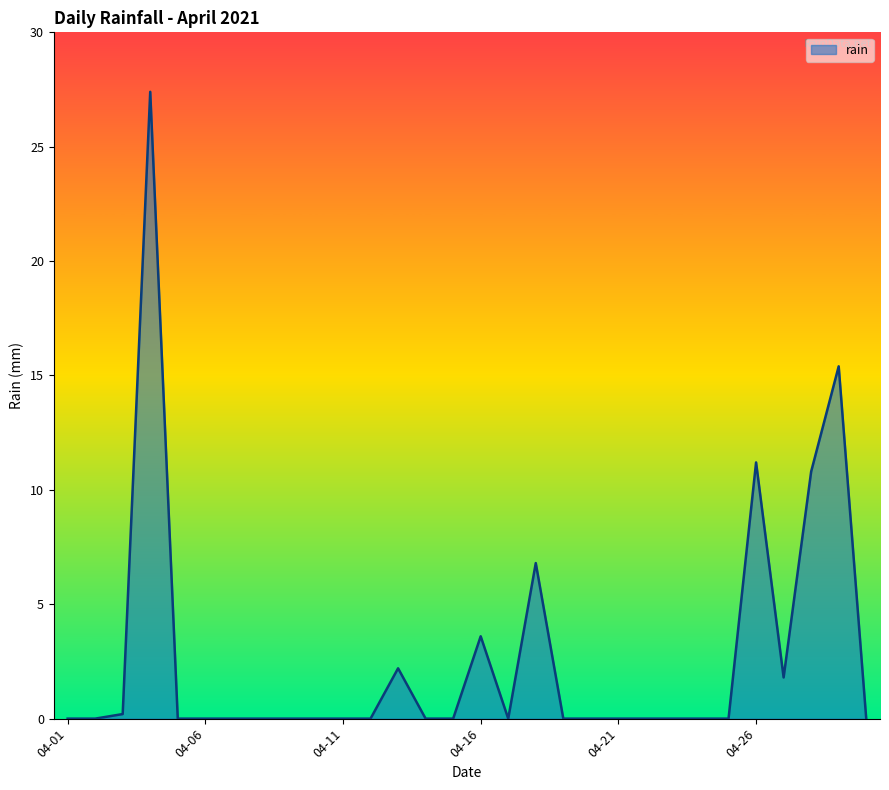

What is the greatest value displayed?

27.4